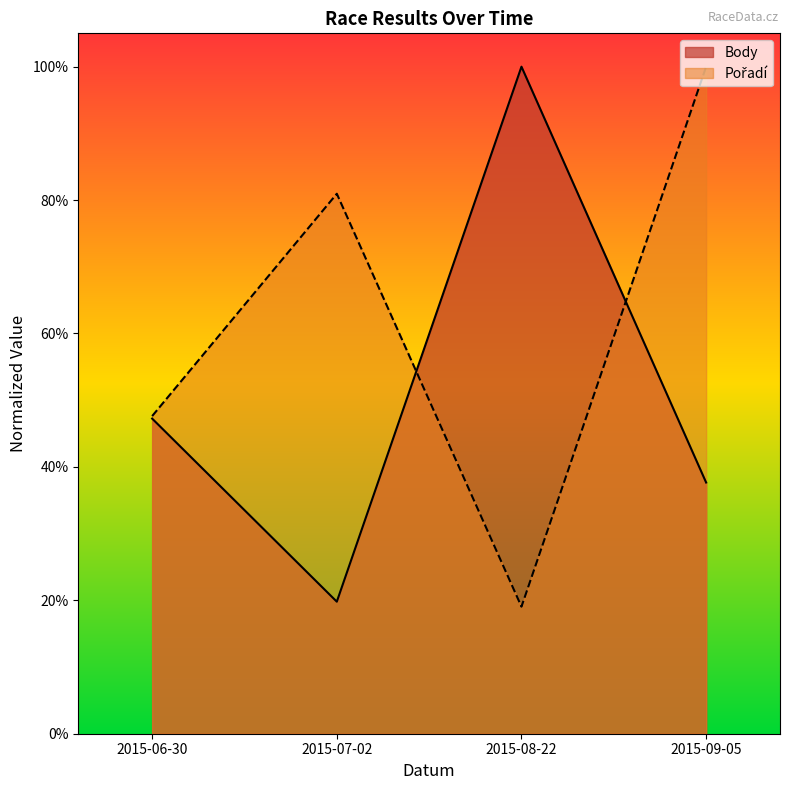

How many intersections are there between Pořadí and Body?

2